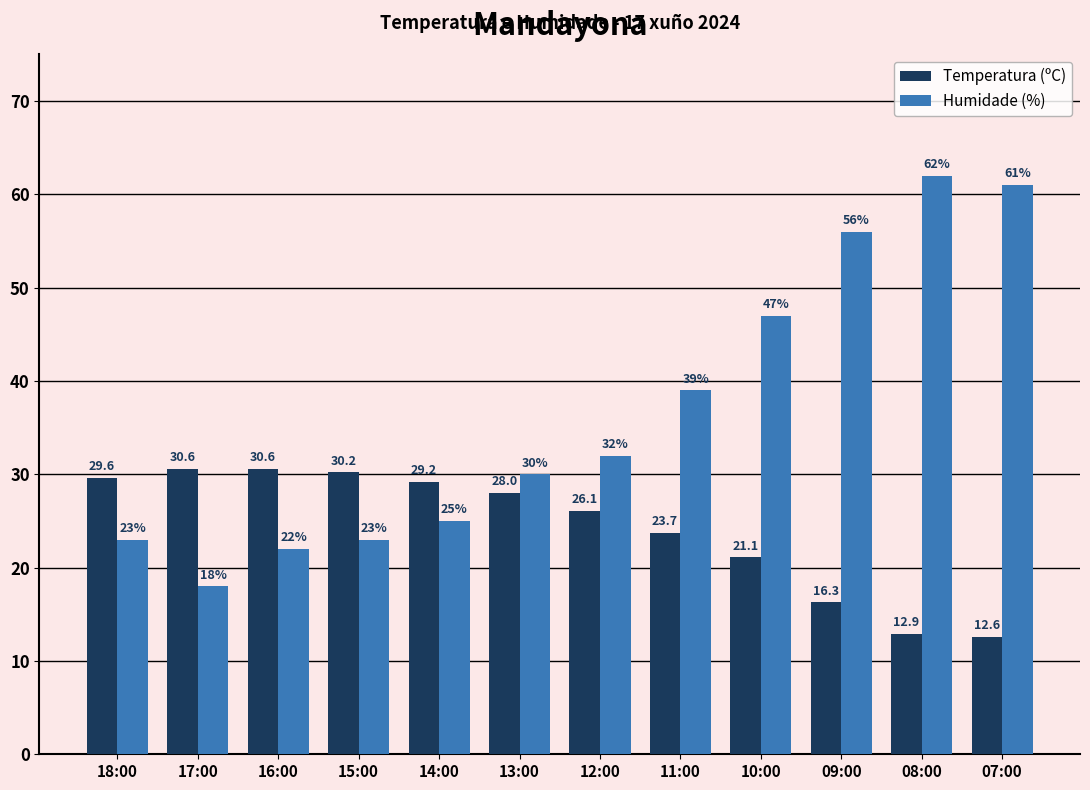

Reading left to right, what are all the values shown in this chart?

Temperatura (ºC): 29.6	30.6	30.6	30.2	29.2	28.0	26.1	23.7	21.1	16.3	12.9	12.6
Humidade (%): 23.0	18.0	22.0	23.0	25.0	30.0	32.0	39.0	47.0	56.0	62.0	61.0